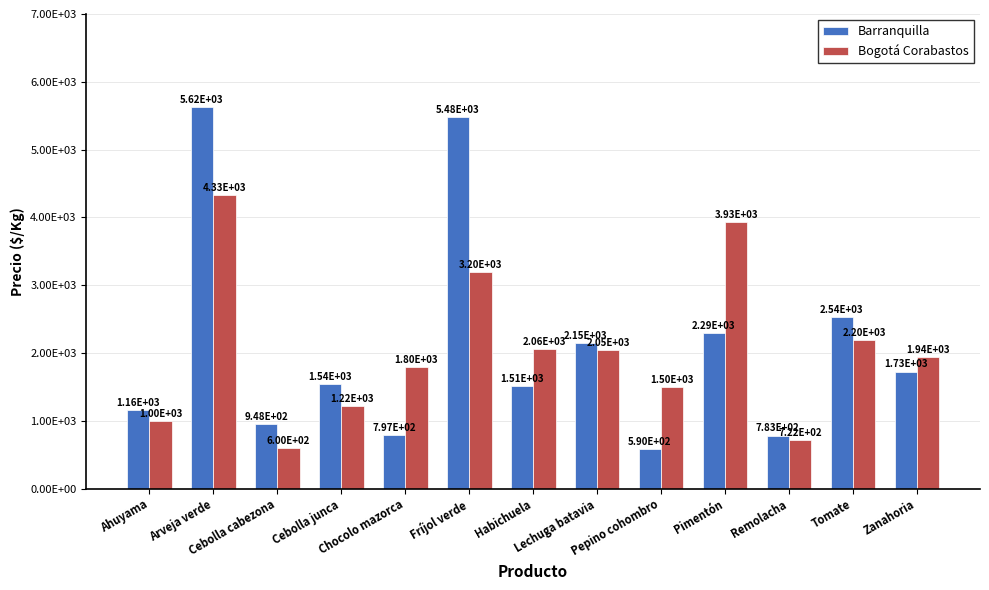

Does the chart contain stacked bars?

No